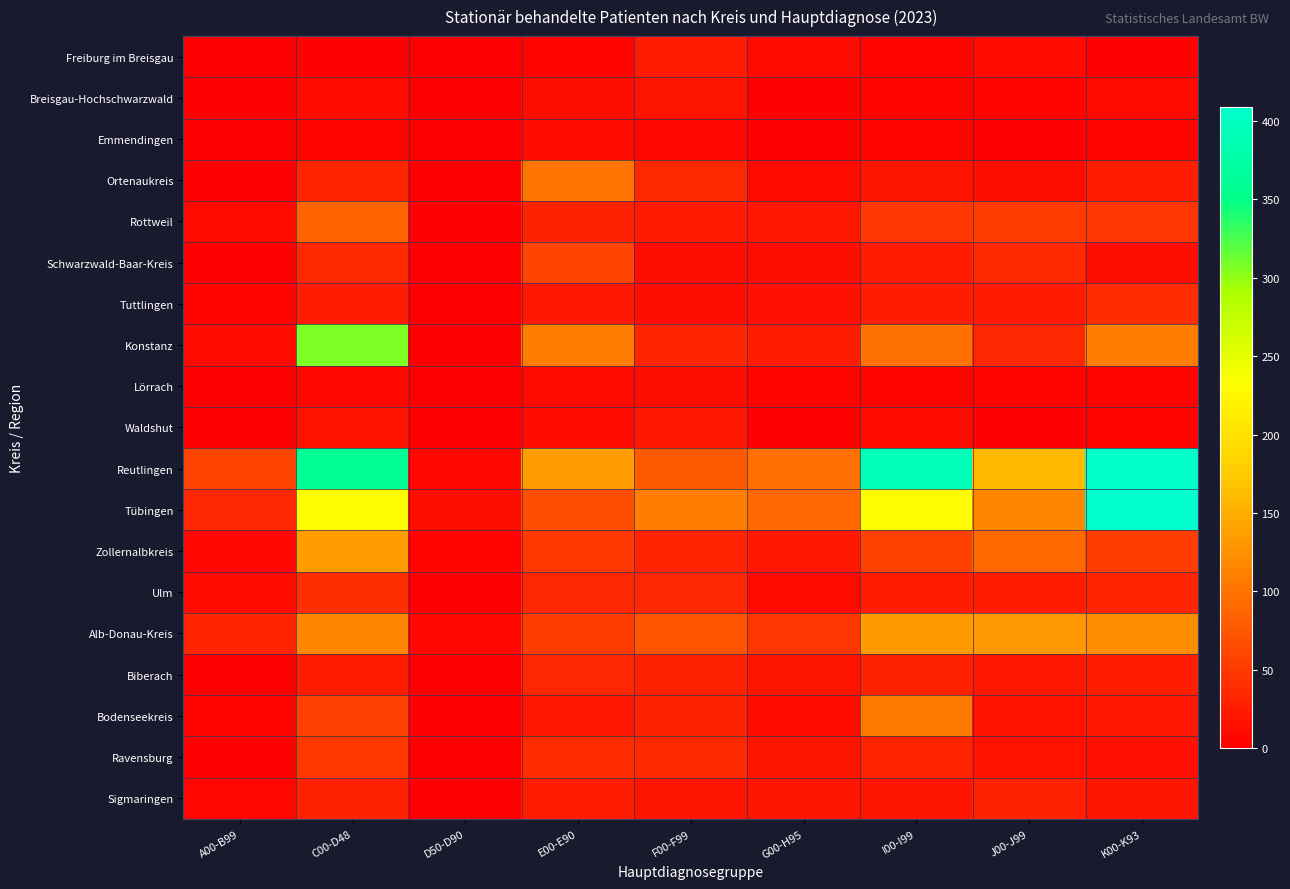

Reading left to right, what are all the values shown in this chart?

Freiburg im Breisgau: A00-B99=1	C00-D48=3	D50-D90=1	E00-E90=6	F00-F99=25	G00-H95=8	I00-I99=4	J00-J99=10	K00-K93=3
Breisgau-Hochschwarzwald: A00-B99=2	C00-D48=10	D50-D90=0	E00-E90=14	F00-F99=18	G00-H95=2	I00-I99=5	J00-J99=4	K00-K93=8
Emmendingen: A00-B99=3	C00-D48=4	D50-D90=0	E00-E90=10	F00-F99=7	G00-H95=1	I00-I99=5	J00-J99=3	K00-K93=5
Ortenaukreis: A00-B99=2	C00-D48=32	D50-D90=1	E00-E90=101	F00-F99=36	G00-H95=8	I00-I99=19	J00-J99=13	K00-K93=24
Rottweil: A00-B99=9	C00-D48=86	D50-D90=2	E00-E90=29	F00-F99=23	G00-H95=20	I00-I99=47	J00-J99=52	K00-K93=47
Schwarzwald-Baar-Kreis: A00-B99=2	C00-D48=36	D50-D90=1	E00-E90=59	F00-F99=12	G00-H95=13	I00-I99=24	J00-J99=36	K00-K93=14
Tuttlingen: A00-B99=4	C00-D48=25	D50-D90=1	E00-E90=22	F00-F99=13	G00-H95=15	I00-I99=27	J00-J99=23	K00-K93=39
Konstanz: A00-B99=11	C00-D48=308	D50-D90=0	E00-E90=109	F00-F99=33	G00-H95=27	I00-I99=98	J00-J99=34	K00-K93=109
Lörrach: A00-B99=1	C00-D48=7	D50-D90=1	E00-E90=8	F00-F99=14	G00-H95=4	I00-I99=5	J00-J99=4	K00-K93=4
Waldshut: A00-B99=0	C00-D48=16	D50-D90=0	E00-E90=11	F00-F99=20	G00-H95=3	I00-I99=9	J00-J99=2	K00-K93=4
Reutlingen: A00-B99=59	C00-D48=360	D50-D90=7	E00-E90=135	F00-F99=78	G00-H95=97	I00-I99=390	J00-J99=160	K00-K93=407
Tübingen: A00-B99=34	C00-D48=231	D50-D90=14	E00-E90=68	F00-F99=108	G00-H95=91	I00-I99=229	J00-J99=114	K00-K93=409
Zollernalbkreis: A00-B99=7	C00-D48=135	D50-D90=4	E00-E90=48	F00-F99=31	G00-H95=22	I00-I99=56	J00-J99=92	K00-K93=54
Ulm: A00-B99=11	C00-D48=41	D50-D90=1	E00-E90=35	F00-F99=34	G00-H95=9	I00-I99=25	J00-J99=25	K00-K93=32
Alb-Donau-Kreis: A00-B99=32	C00-D48=116	D50-D90=7	E00-E90=52	F00-F99=75	G00-H95=47	I00-I99=132	J00-J99=131	K00-K93=122
Biberach: A00-B99=1	C00-D48=26	D50-D90=1	E00-E90=35	F00-F99=30	G00-H95=18	I00-I99=30	J00-J99=21	K00-K93=27
Bodenseekreis: A00-B99=6	C00-D48=55	D50-D90=3	E00-E90=20	F00-F99=29	G00-H95=10	I00-I99=105	J00-J99=16	K00-K93=22
Ravensburg: A00-B99=3	C00-D48=51	D50-D90=1	E00-E90=39	F00-F99=36	G00-H95=18	I00-I99=31	J00-J99=16	K00-K93=15
Sigmaringen: A00-B99=7	C00-D48=29	D50-D90=1	E00-E90=26	F00-F99=19	G00-H95=19	I00-I99=18	J00-J99=29	K00-K93=19